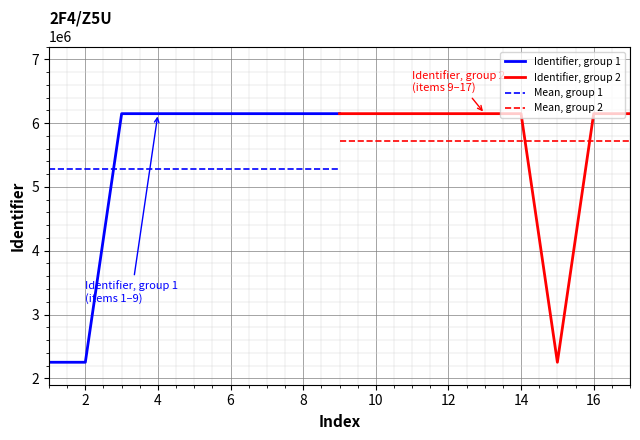

How many intersections are there between Mean, group 1 and Identifier, group 1?

1